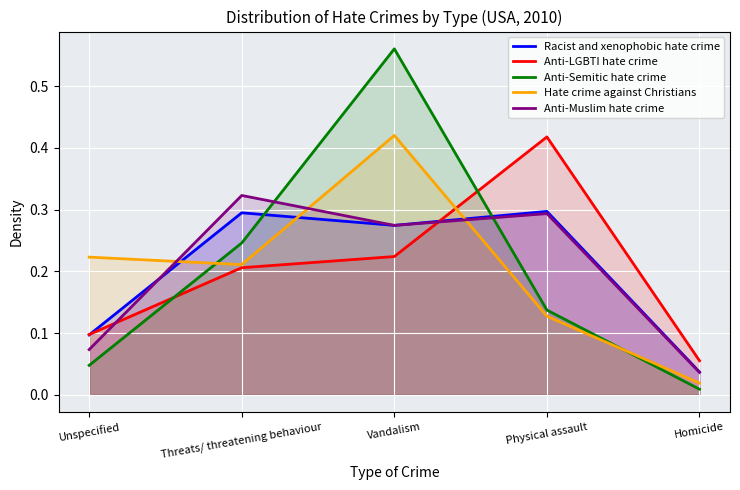

What is the total value across all series at Physical assault?

1.3